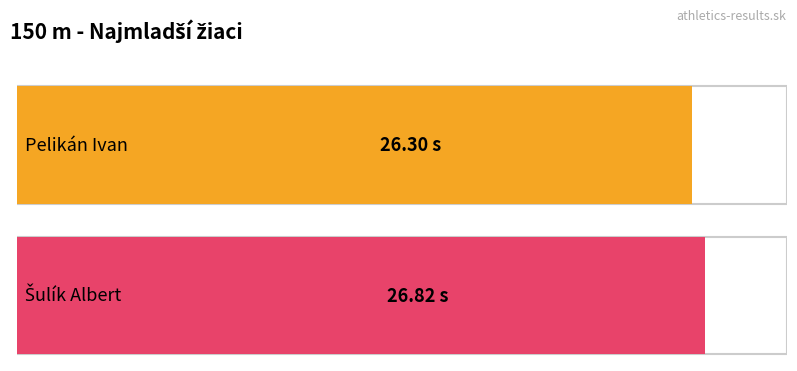

True or false: the data shows 14.4 at Šulík Albert.

False